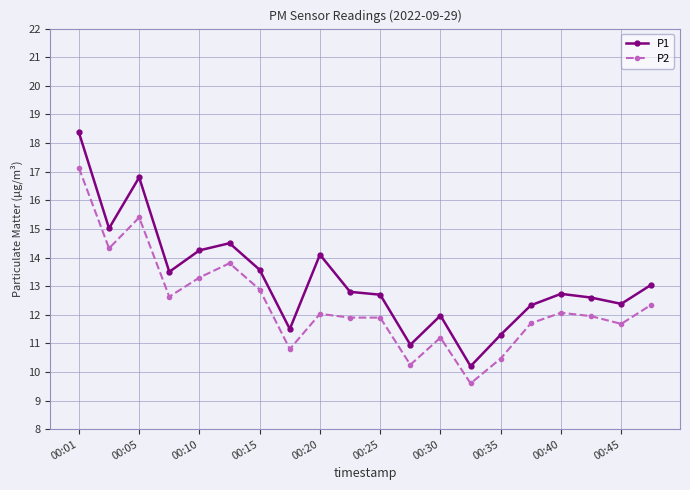

What is the value of the P1 point at the 15th from the left?

11.3